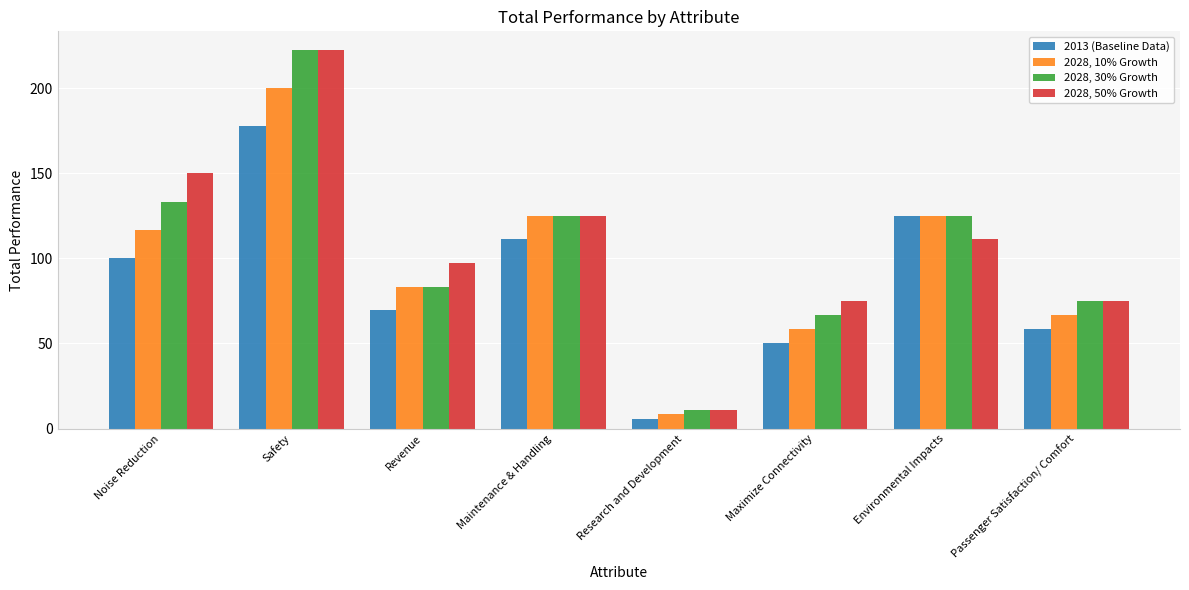

Which category has the highest value in the 2013 (Baseline Data) series?

Safety